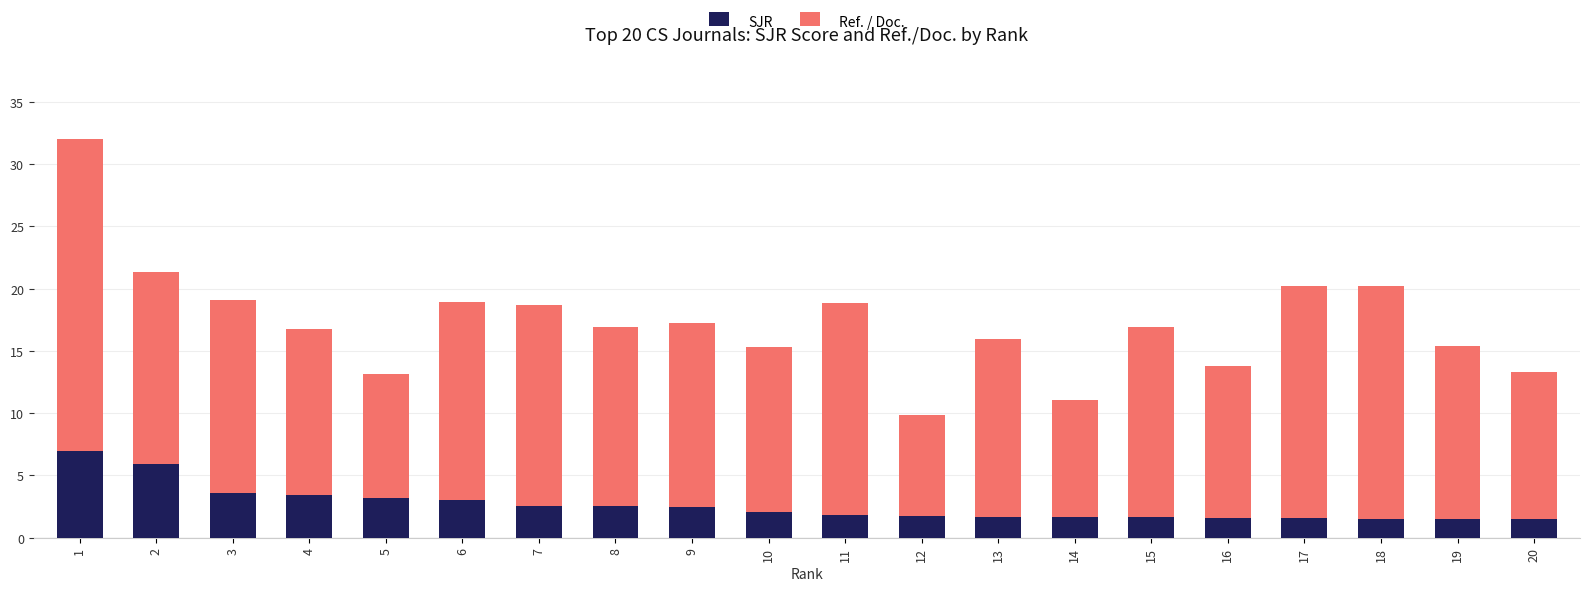

What is the lowest value of the SJR series?

1.5